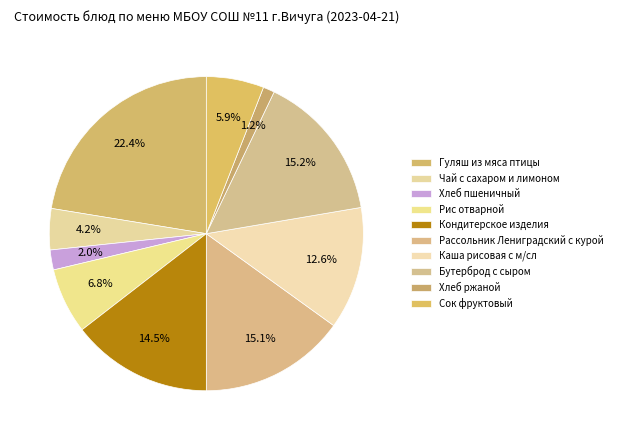

Which category has the biggest portion of the pie?

Гуляш из мяса птицы